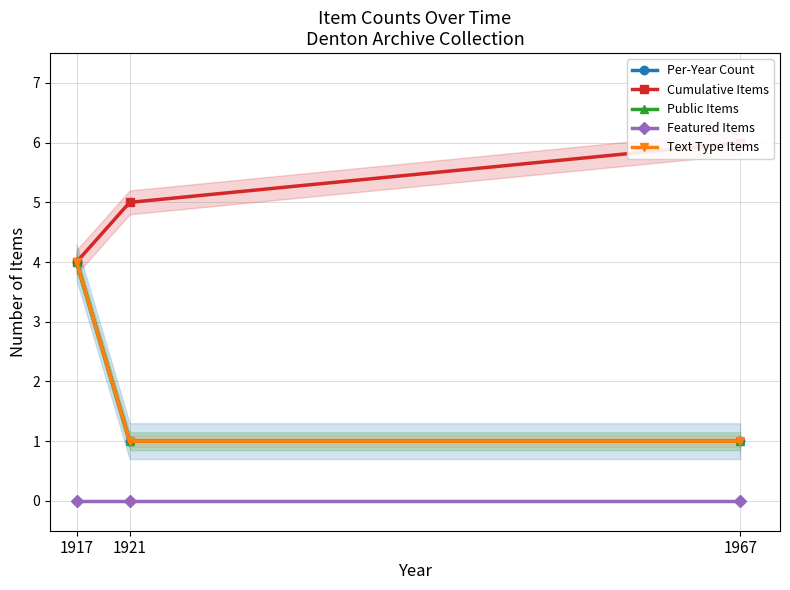

At how many categories does at least one series exceed 0?

3